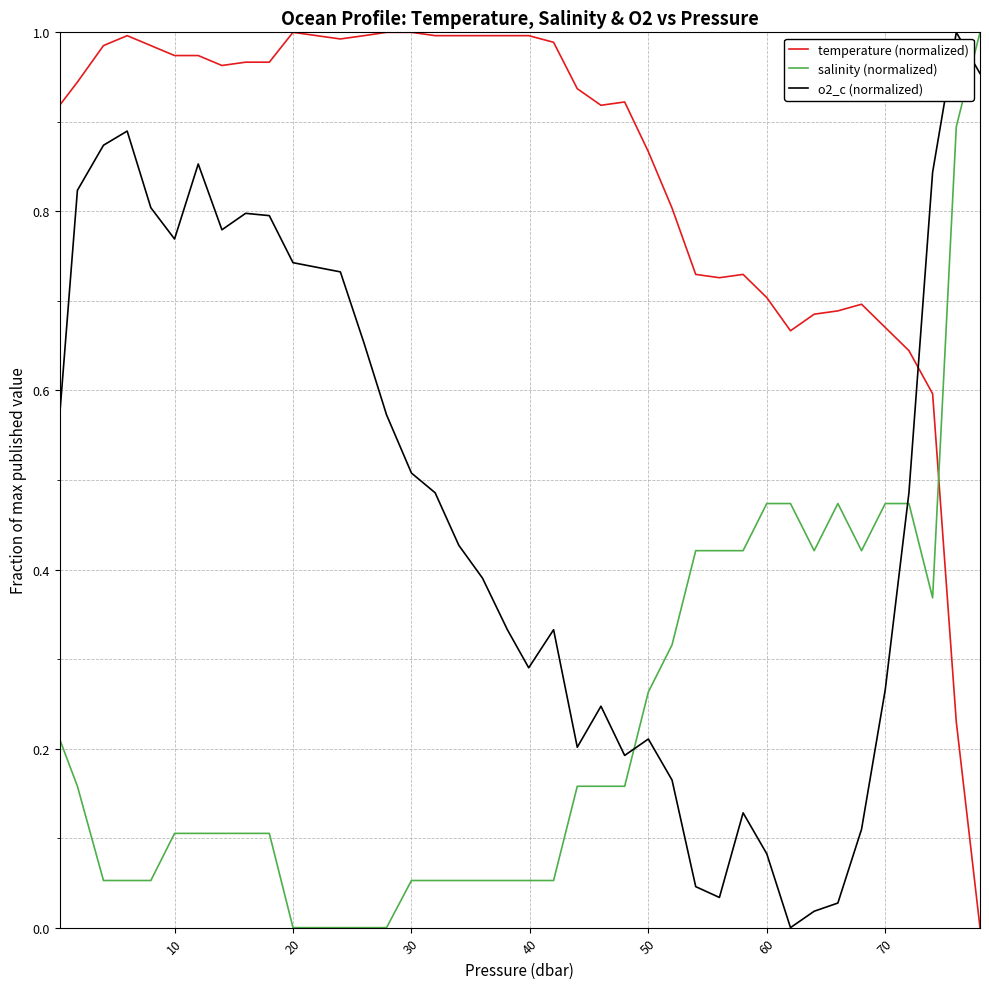

Rank the series by their average value, from highest to lowest.

temperature (normalized), o2_c (normalized), salinity (normalized)